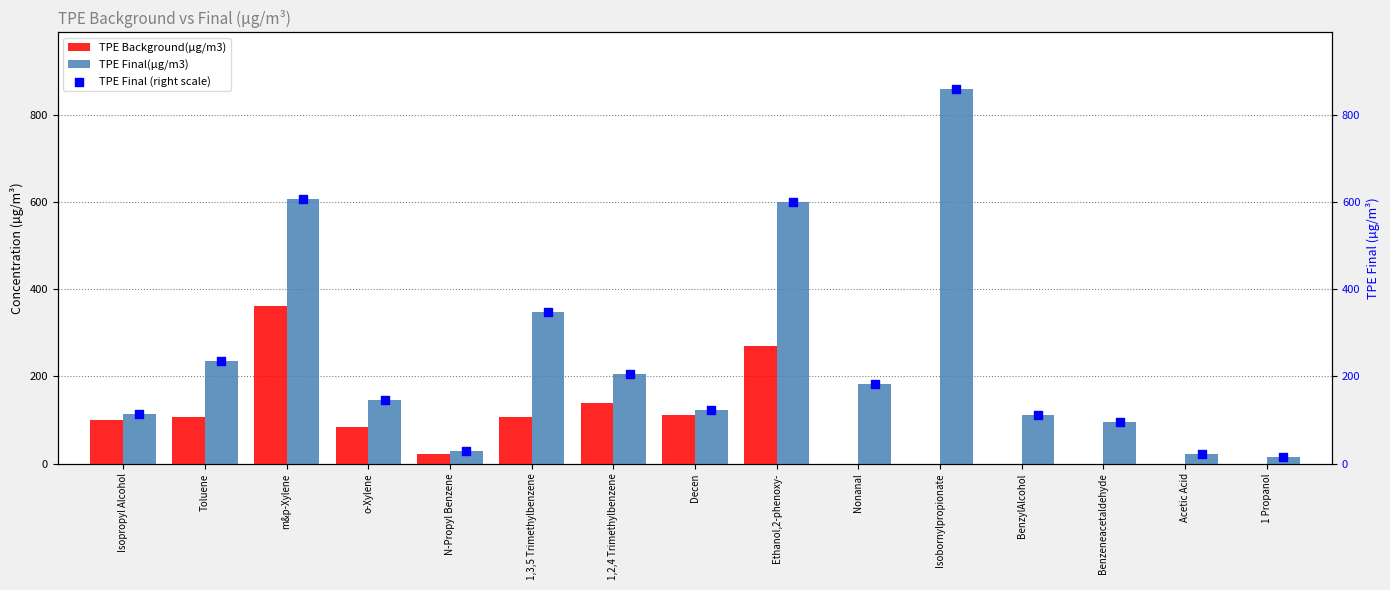

Which series contains the lowest Y value?

TPE Background(µg/m3)